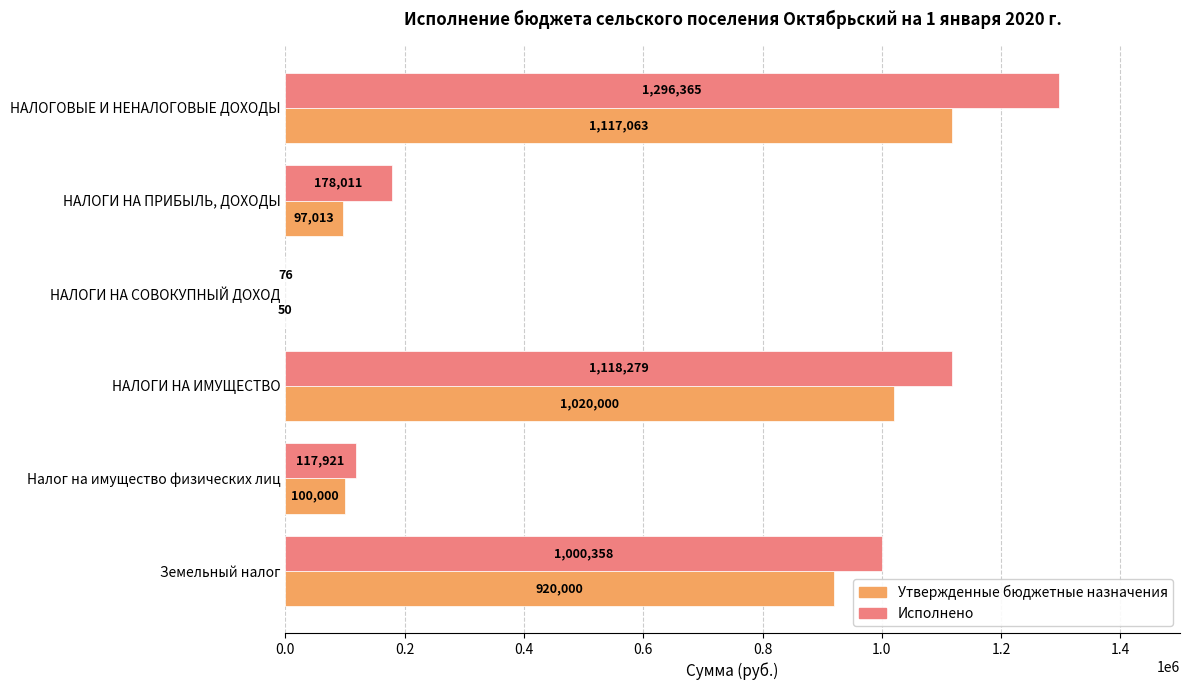

Count the number of categories in the chart.

6